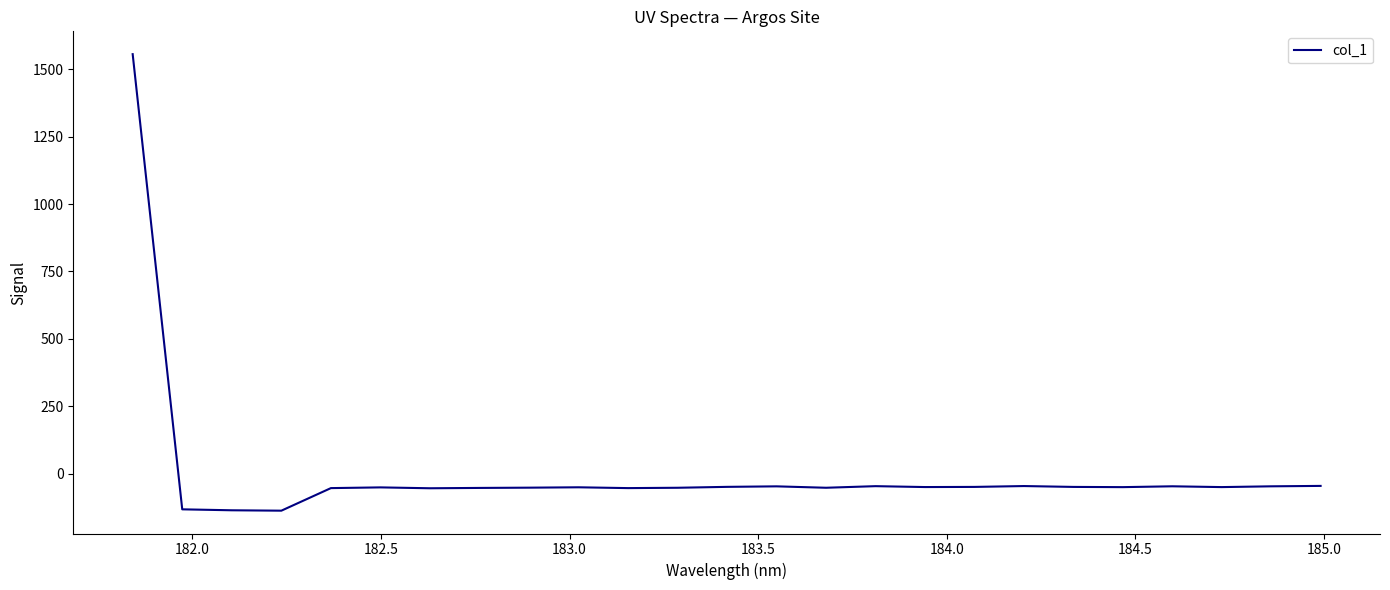

Does the chart have visible grid lines?

No